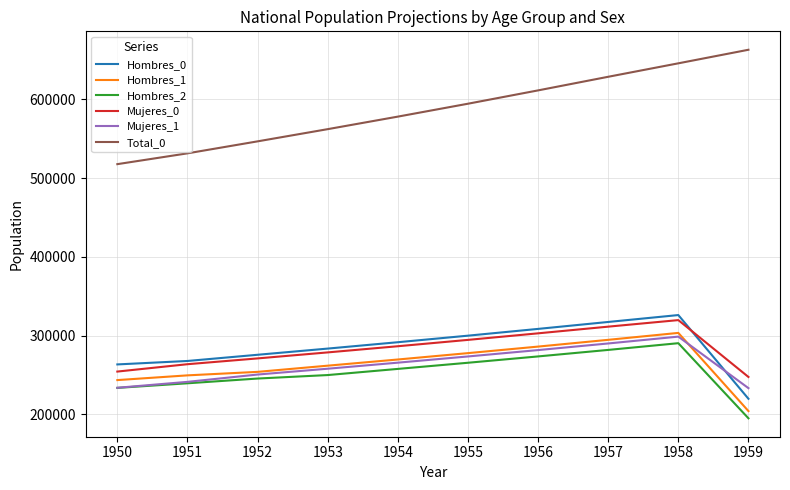

What is the total value across all series at 1954?

1949168